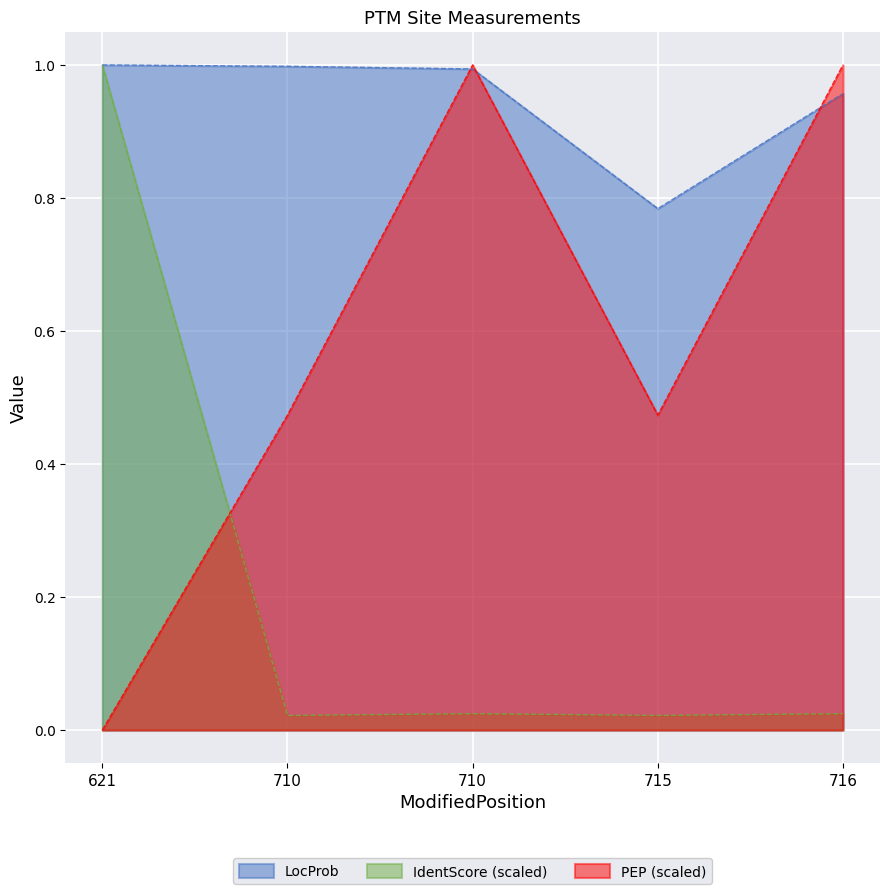

Rank the series by their maximum value, from highest to lowest.

LocProb, IdentScore, PEP